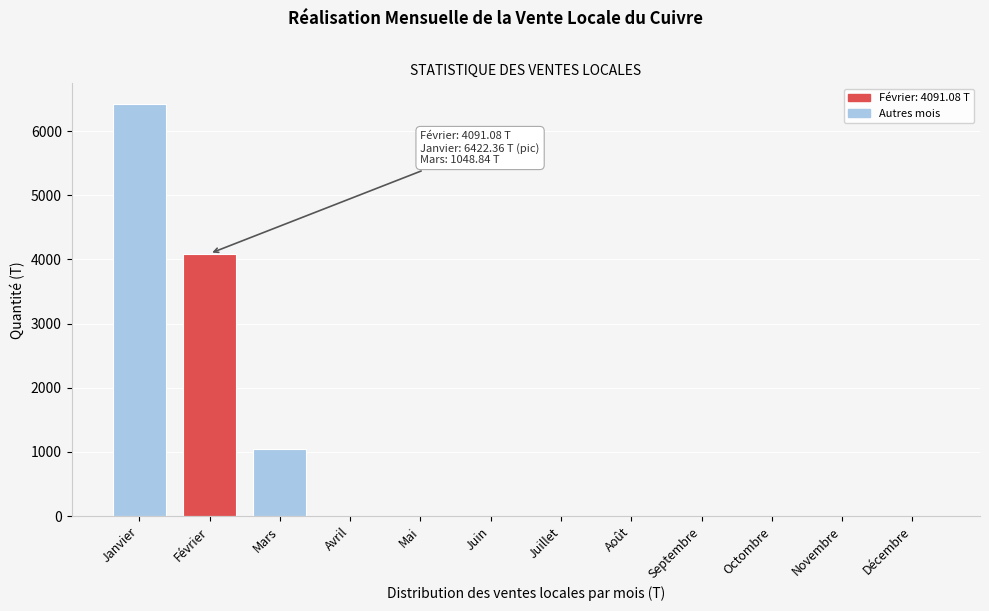

Reading left to right, list all the values displayed in this chart.

Janvier=6422.4	Février=4091.1	Mars=1048.8	Avril=0.0	Mai=0.0	Juin=0.0	Juillet=0.0	Août=0.0	Septembre=0.0	Octombre=0.0	Novembre=0.0	Décembre=0.0